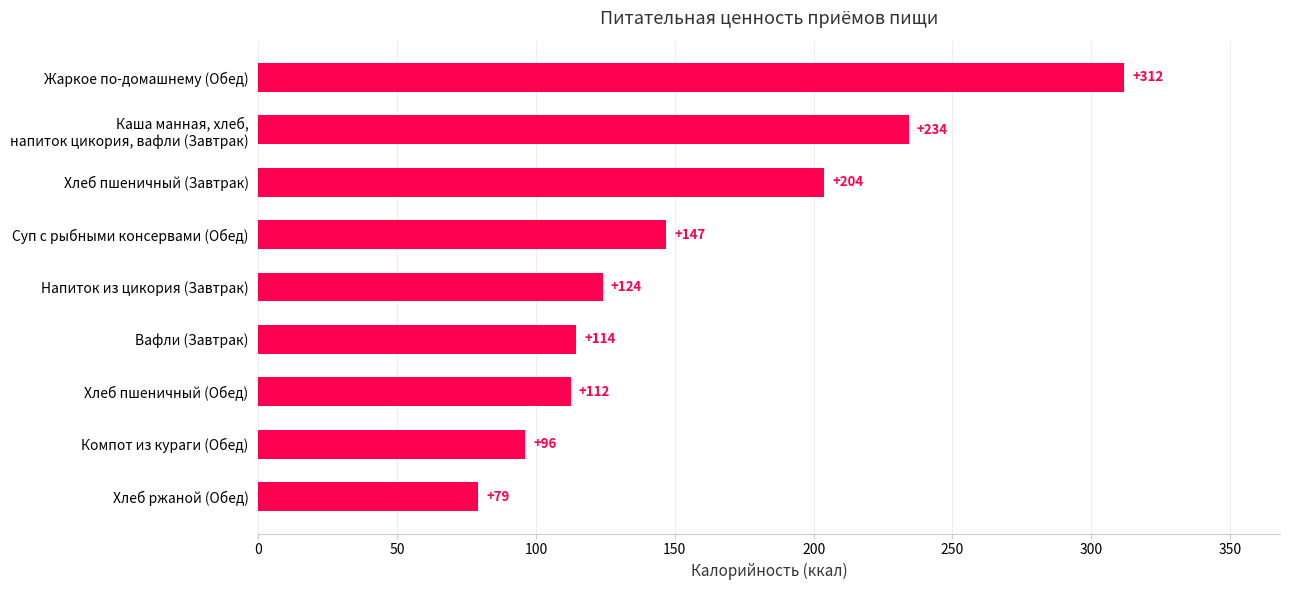

Where is the data nearest to the value 195?

Хлеб пшеничный (Завтрак)